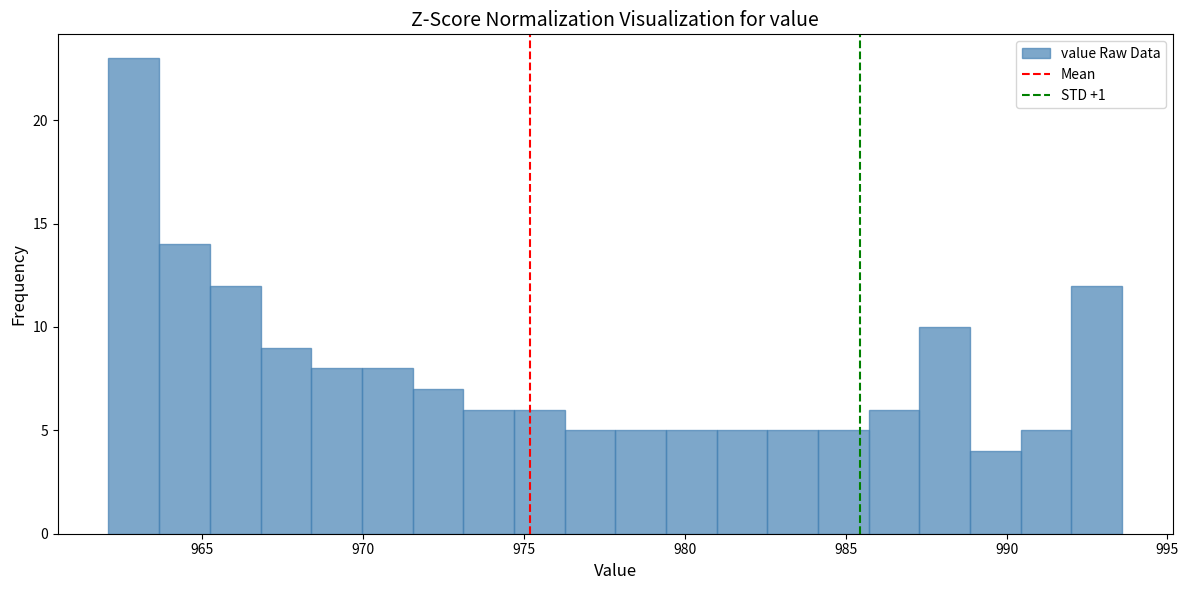

Read against the x-axis, roughly where is the centre of the tallest bar?

963.0